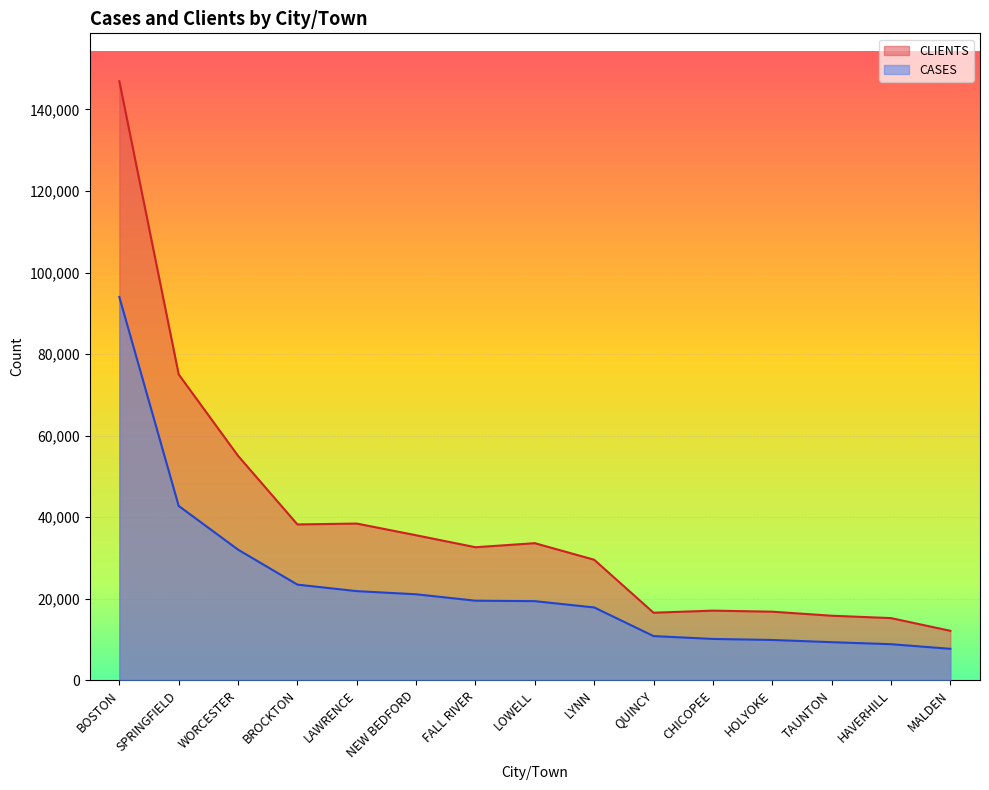

In CLIENTS, how many points are lower than both neighbors (excluding endpoints)?

3